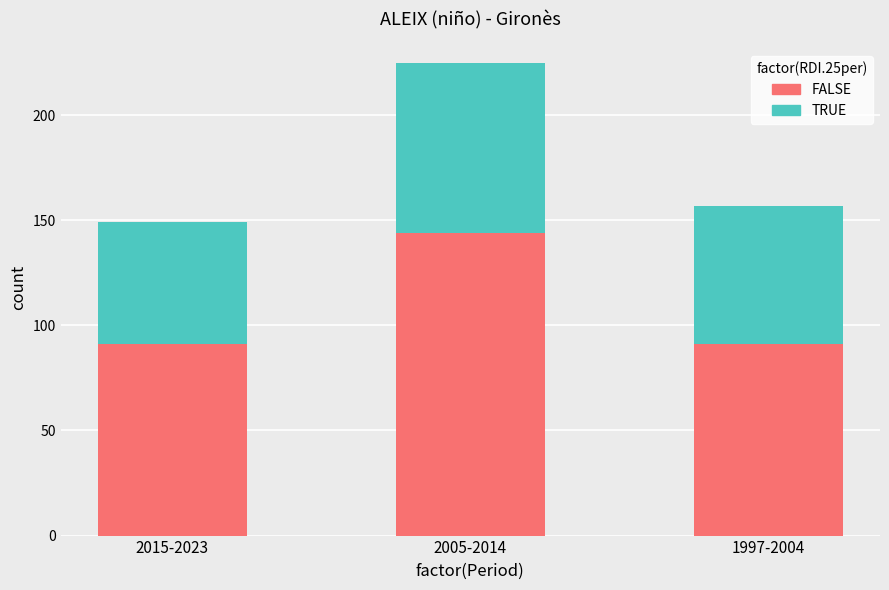

Are the bars horizontal?

No